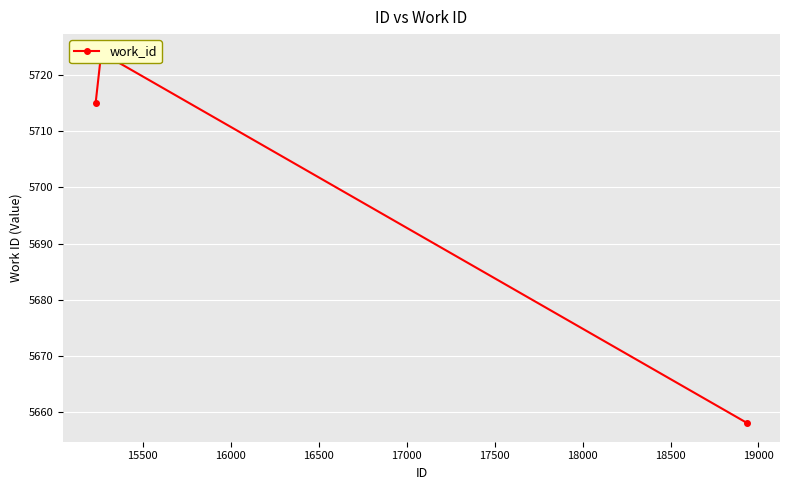

What is the smallest value displayed?

5658